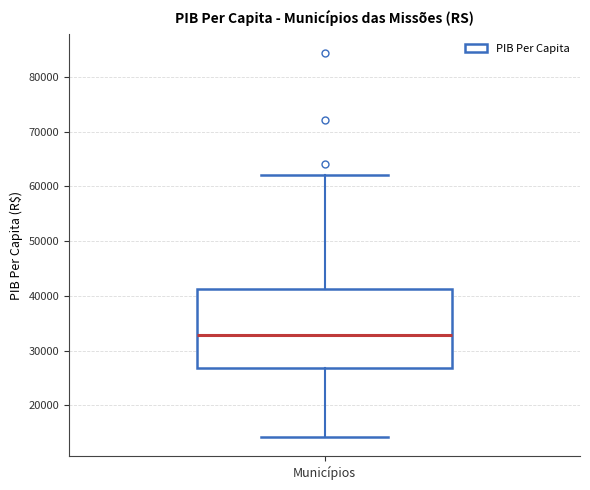

Read this box plot against the y-axis: the position of the median line, the range covered by the box, and the ends of both whiskers. The values are not printed on the chart, so give them approximately, as read against the axis.

median 33000, box 27000 to 41000, whiskers 14000 to 62000